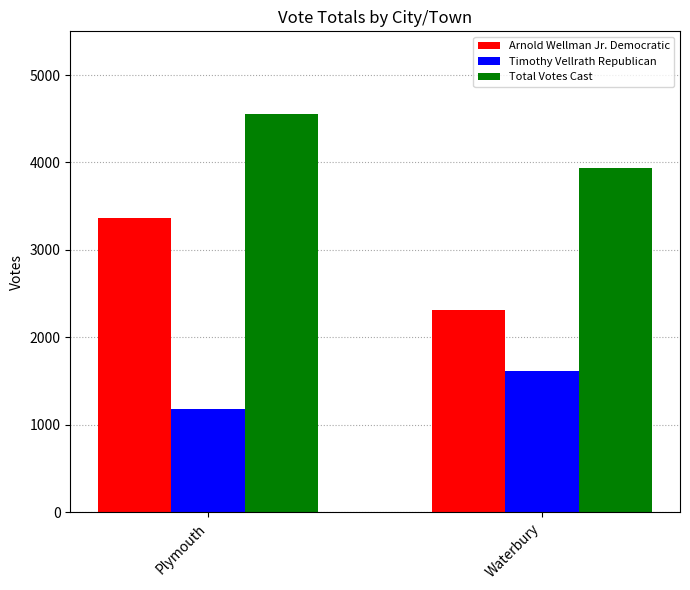

How many categories are shown in the chart?

2